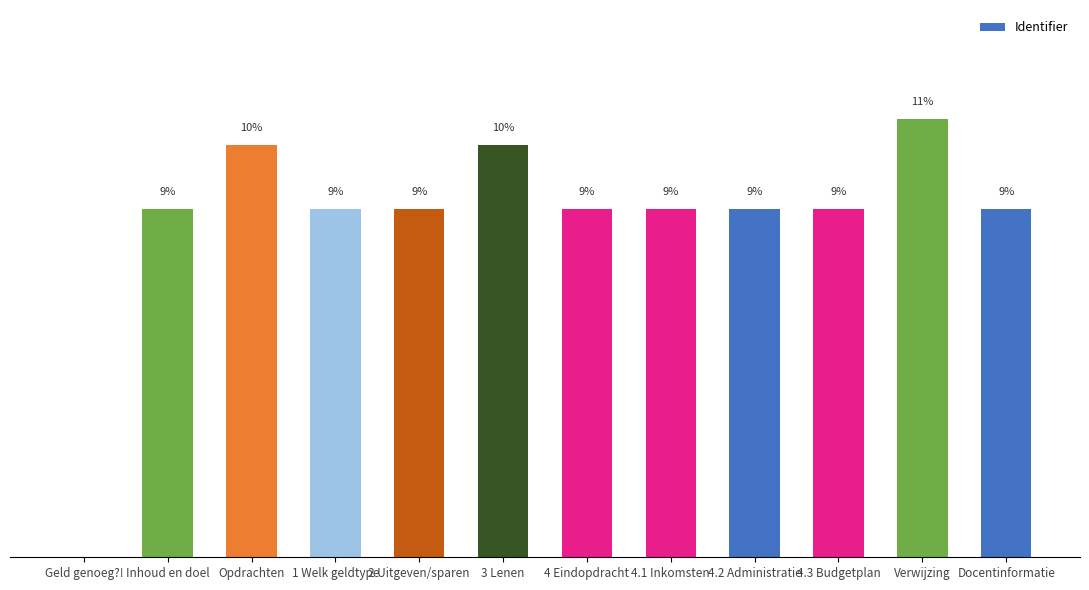

How many values are above zero?

11